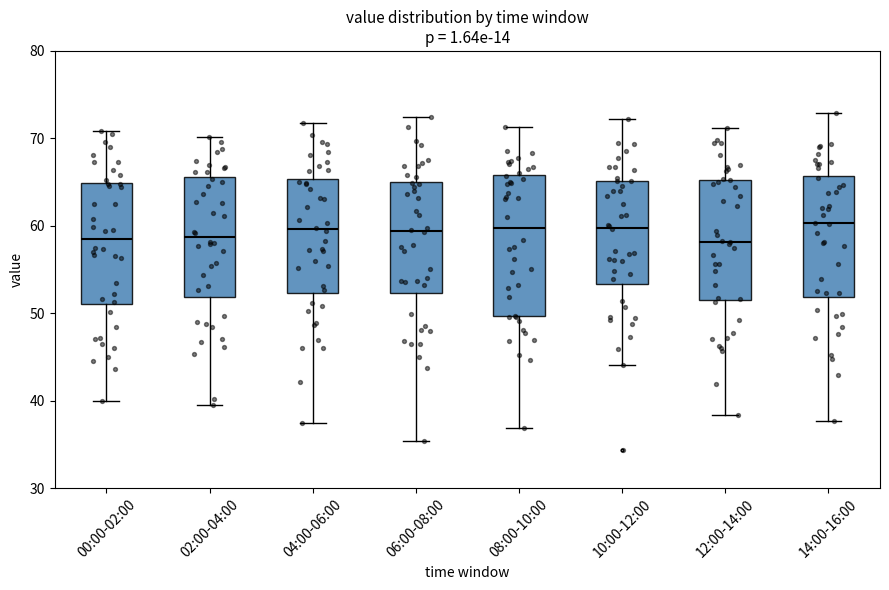

Reading left to right, transcribe this box plot: for each box, give where its median line is, the range the box spans, and where its two whiskers end, as read against the y-axis. The values are not printed on the chart, so give them approximately, as read against the axis.

00:00-02:00: median 58, box 51 to 65, whiskers 40 to 71
02:00-04:00: median 59, box 52 to 66, whiskers 40 to 70
04:00-06:00: median 60, box 52 to 65, whiskers 37 to 72
06:00-08:00: median 59, box 52 to 65, whiskers 35 to 72
08:00-10:00: median 60, box 50 to 66, whiskers 37 to 71
10:00-12:00: median 60, box 53 to 65, whiskers 44 to 72
12:00-14:00: median 58, box 52 to 65, whiskers 38 to 71
14:00-16:00: median 60, box 52 to 66, whiskers 38 to 73